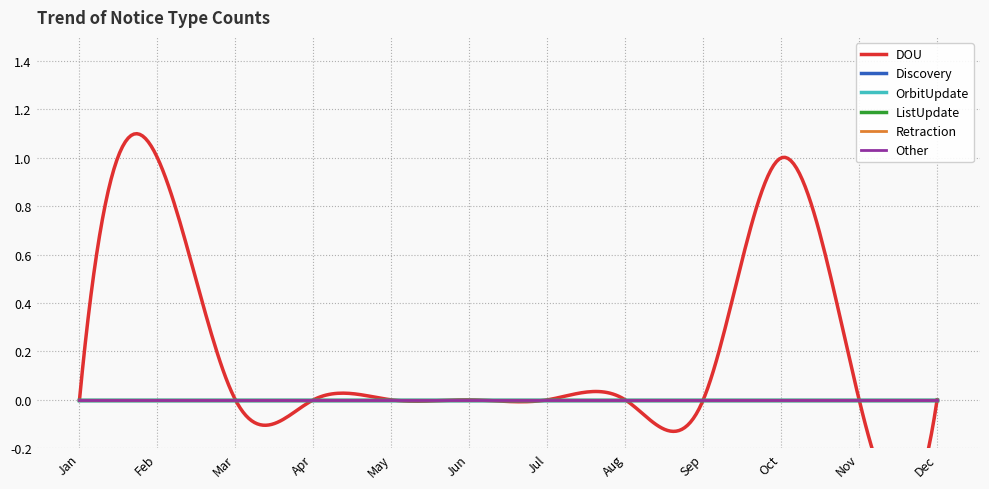

Reading left to right, list all the values displayed in this chart.

DOU: Jan=0	Feb=1	Mar=0	Apr=0	May=0	Jun=0	Jul=0	Aug=0	Sep=0	Oct=1	Nov=0	Dec=0
Discovery: Jan=0	Feb=0	Mar=0	Apr=0	May=0	Jun=0	Jul=0	Aug=0	Sep=0	Oct=0	Nov=0	Dec=0
OrbitUpdate: Jan=0	Feb=0	Mar=0	Apr=0	May=0	Jun=0	Jul=0	Aug=0	Sep=0	Oct=0	Nov=0	Dec=0
ListUpdate: Jan=0	Feb=0	Mar=0	Apr=0	May=0	Jun=0	Jul=0	Aug=0	Sep=0	Oct=0	Nov=0	Dec=0
Retraction: Jan=0	Feb=0	Mar=0	Apr=0	May=0	Jun=0	Jul=0	Aug=0	Sep=0	Oct=0	Nov=0	Dec=0
Other: Jan=0	Feb=0	Mar=0	Apr=0	May=0	Jun=0	Jul=0	Aug=0	Sep=0	Oct=0	Nov=0	Dec=0